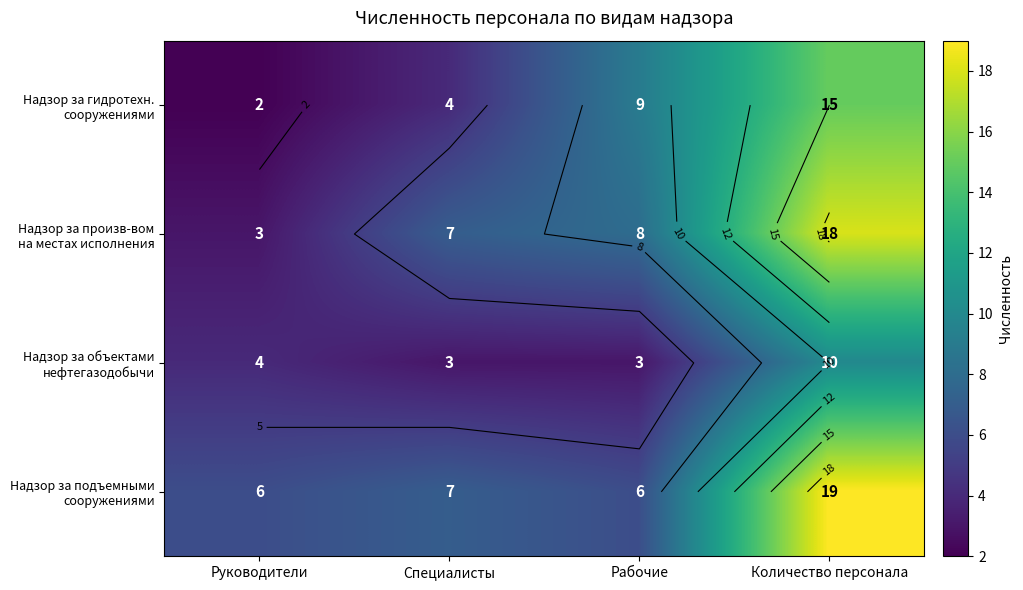

At how many categories does at least one series exceed 13?

1